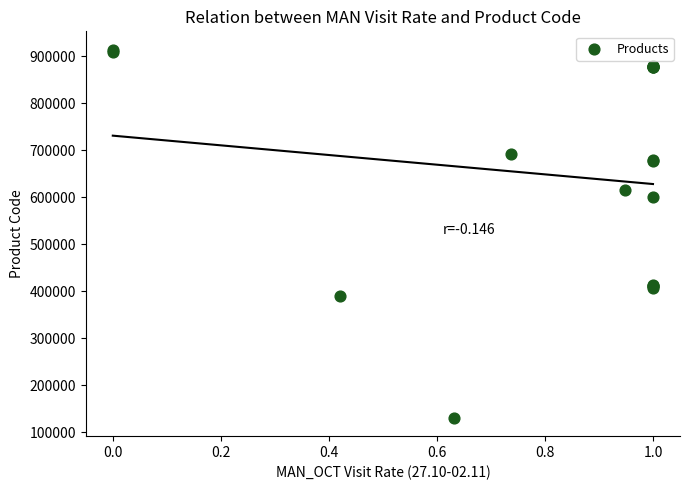

What Y value in the scatter plot is closest to 522008?

599431